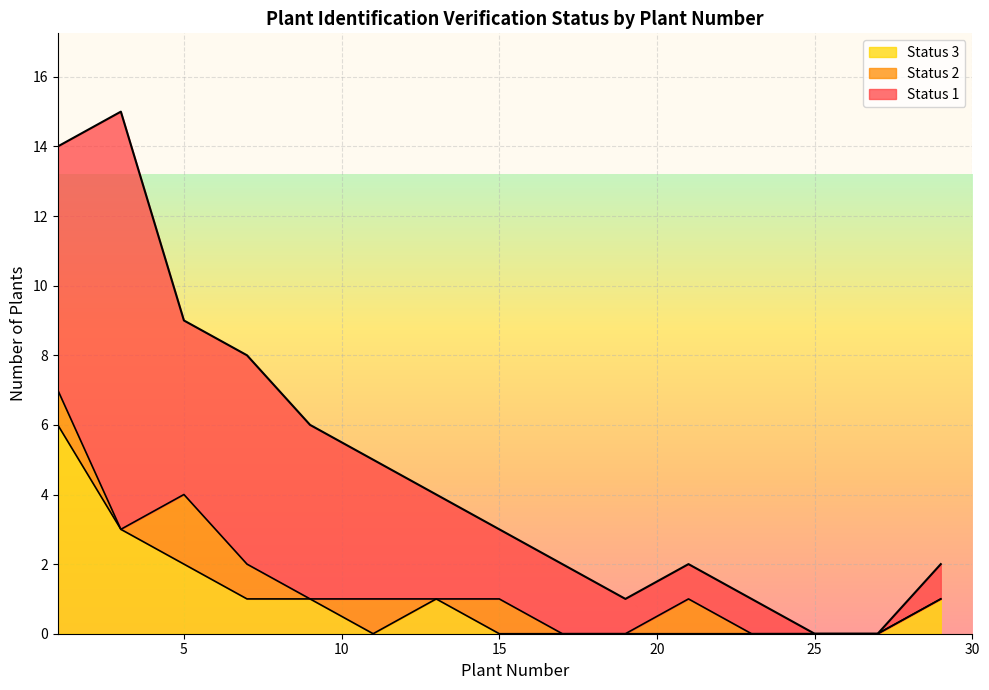

How many categories are shown in the chart?

15